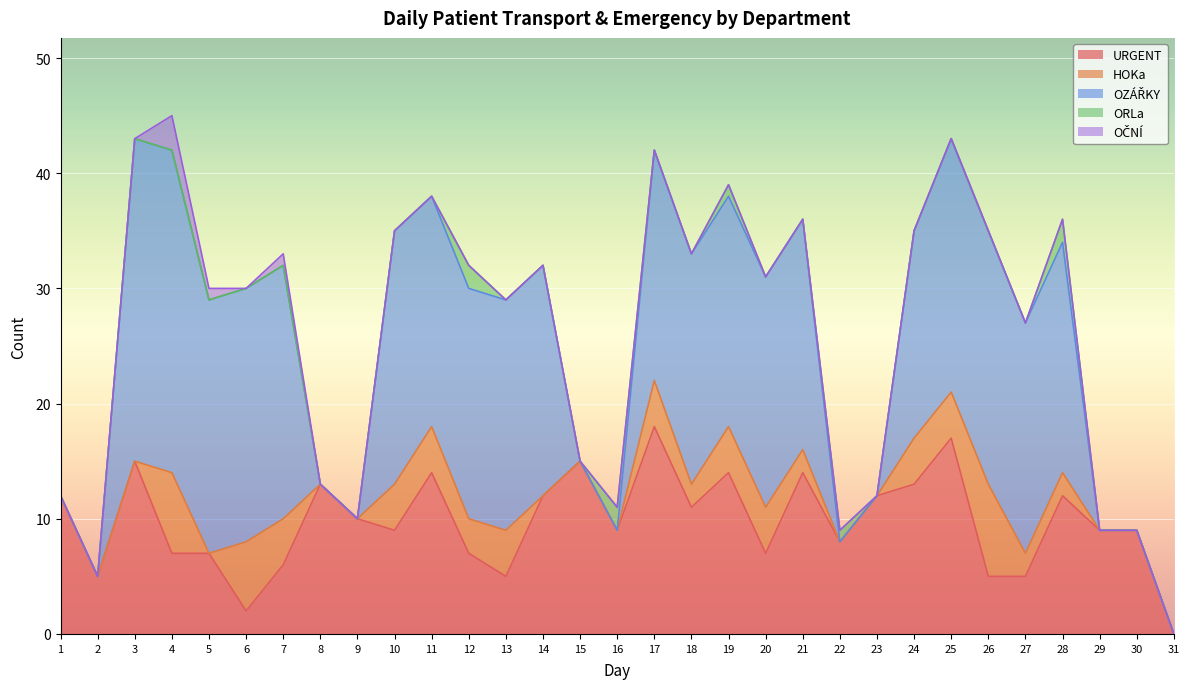

Which has a higher value, 14 or 5?

14